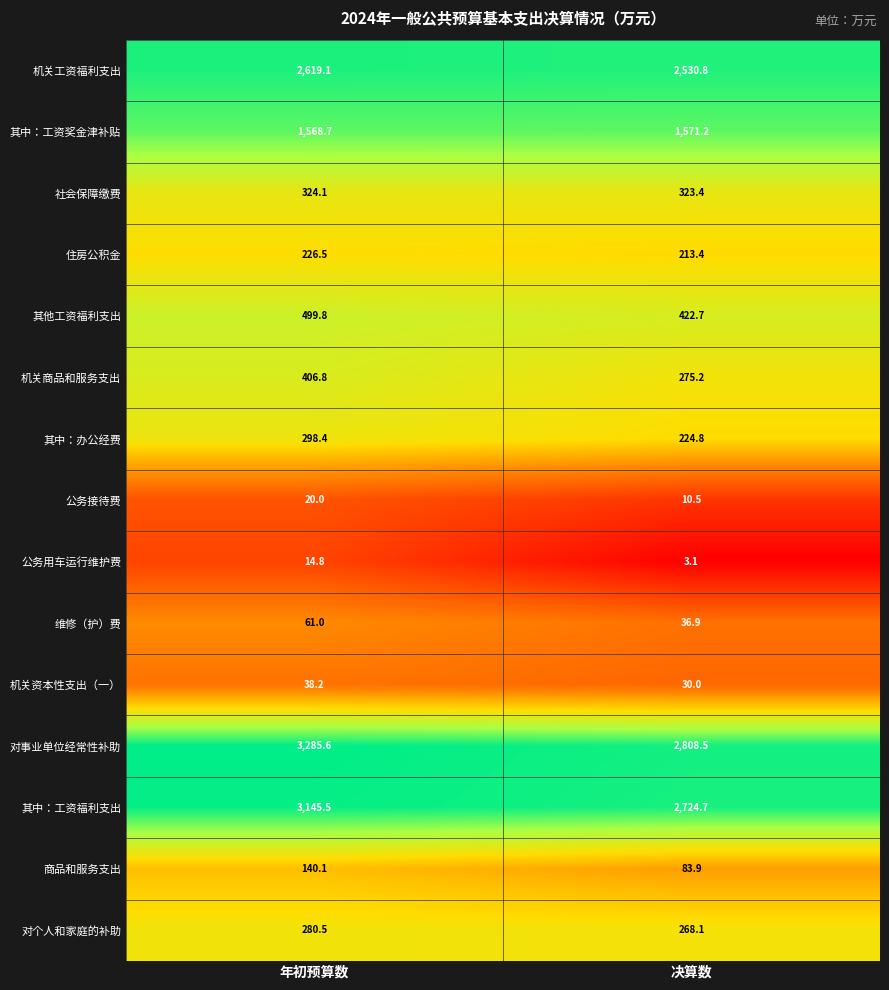

What is the maximum value shown in the chart?

3285.6